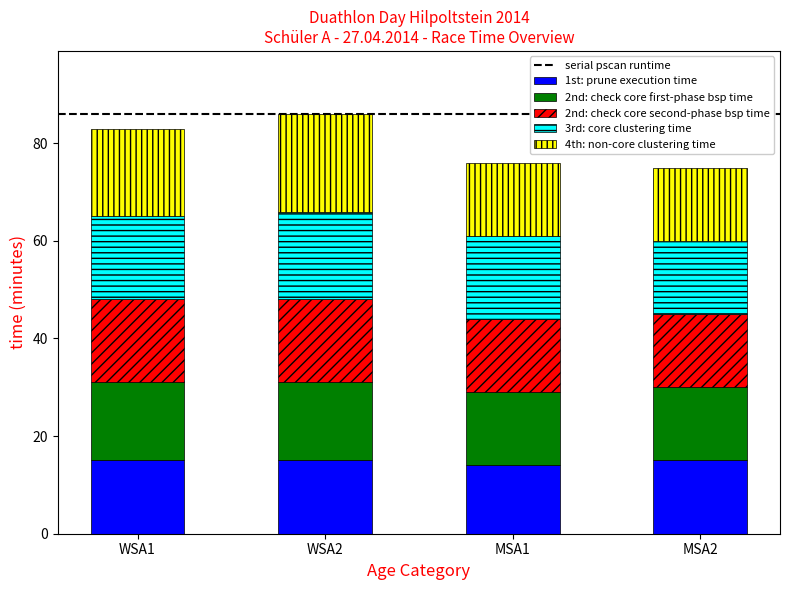

What value does the 1st: prune execution time series have at WSA1?

15